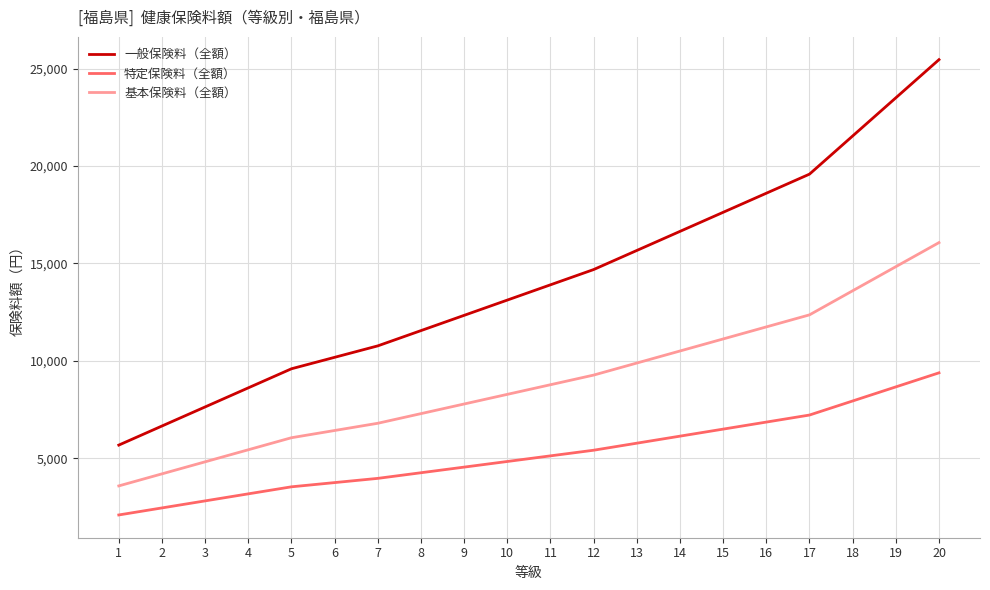

Reading left to right, transcribe all the data shown in this chart.

一般保険料（全額）: 1=5678.2	2=6657.2	3=7636.2	4=8615.2	5=9594.2	6=10181.6	7=10769.0	8=11552.2	9=12335.4	10=13118.6	11=13901.8	12=14685.0	13=15664.0	14=16643.0	15=17622.0	16=18601.0	17=19580.0	18=21538.0	19=23496.0	20=25454.0
特定保険料（全額）: 1=2093.8	2=2454.8	3=2815.8	4=3176.8	5=3537.8	6=3754.4	7=3971.0	8=4259.8	9=4548.6	10=4837.4	11=5126.2	12=5415.0	13=5776.0	14=6137.0	15=6498.0	16=6859.0	17=7220.0	18=7942.0	19=8664.0	20=9386.0
基本保険料（全額）: 1=3584.4	2=4202.4	3=4820.4	4=5438.4	5=6056.4	6=6427.2	7=6798.0	8=7292.4	9=7786.8	10=8281.2	11=8775.6	12=9270.0	13=9888.0	14=10506.0	15=11124.0	16=11742.0	17=12360.0	18=13596.0	19=14832.0	20=16068.0